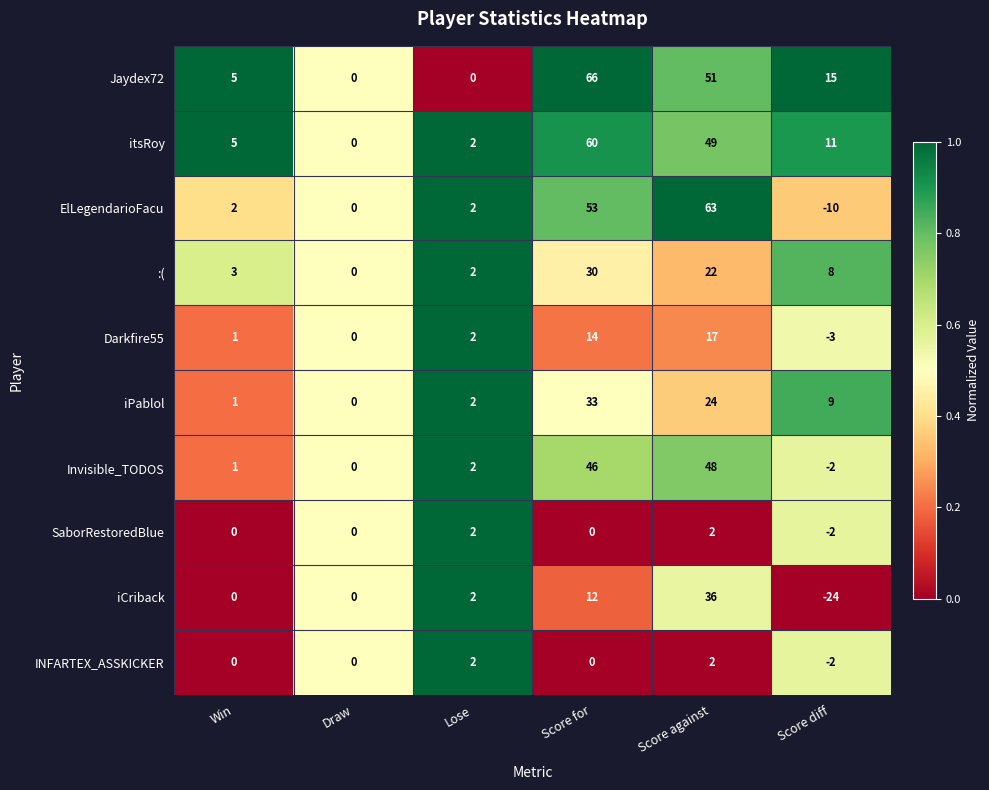

At which category does the chart reach its peak across all series?

Score for